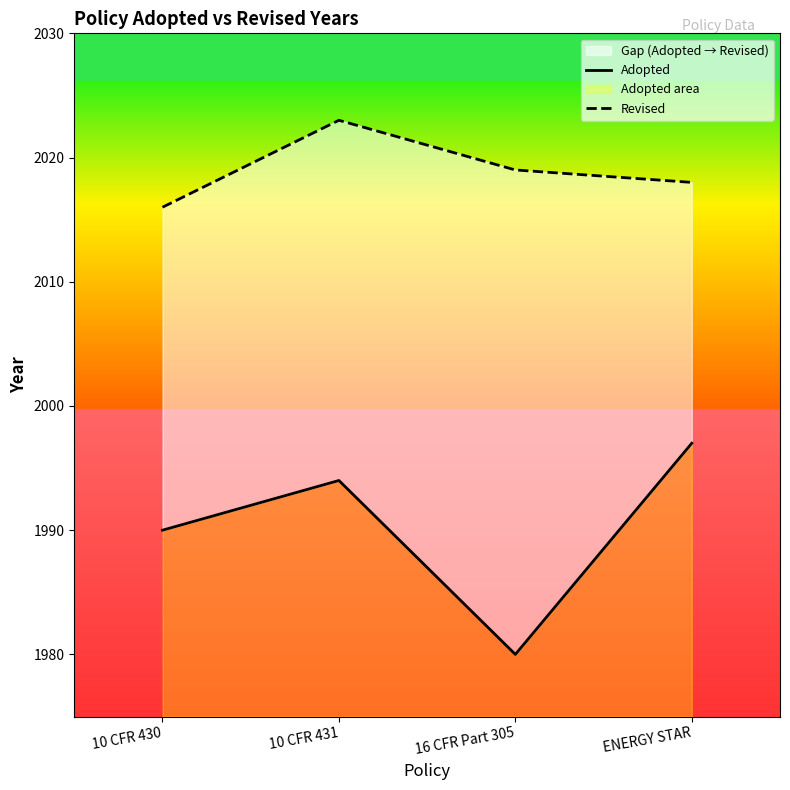

What is the difference between the second highest and second lowest values in the Revised series?

1